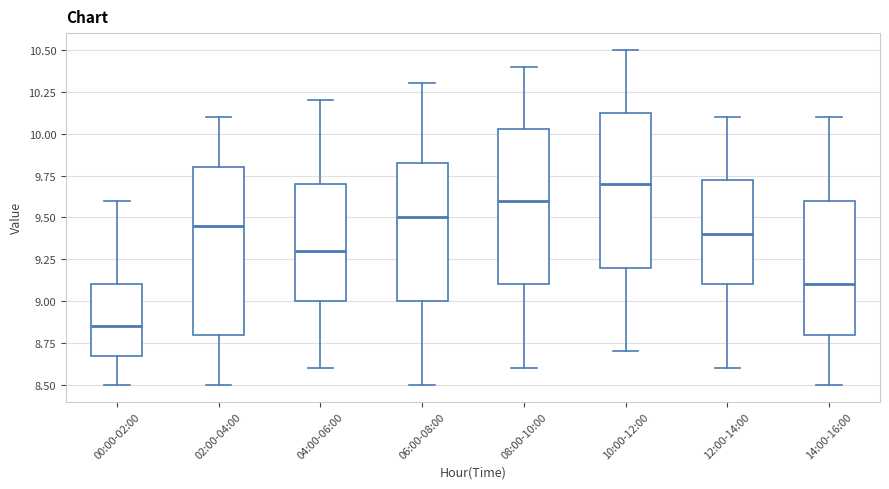

Comparing the boxes themselves (not the whiskers), which one is the tallest?

02:00-04:00